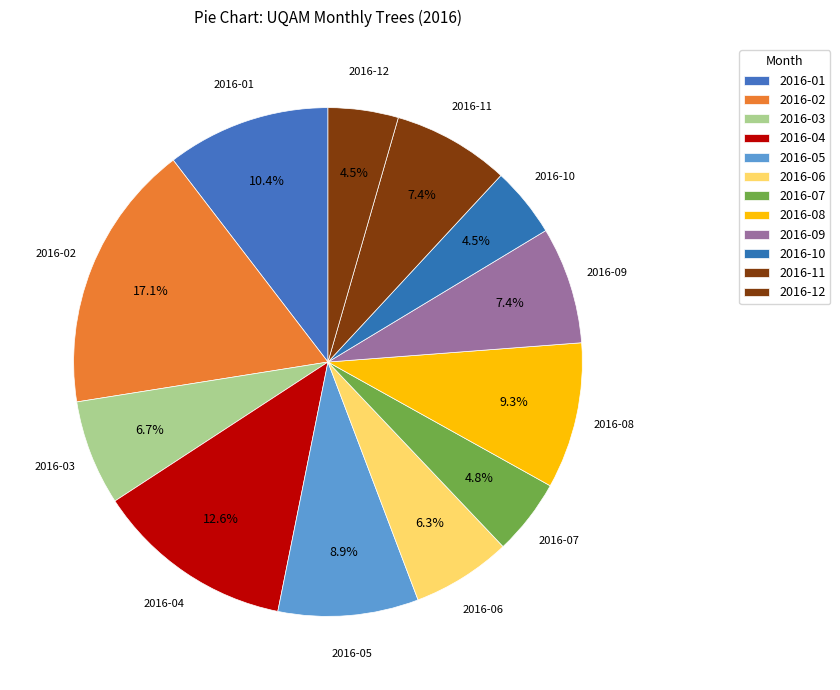

Combined, what portion of the pie is 2016-12 and 2016-08?

13.8%